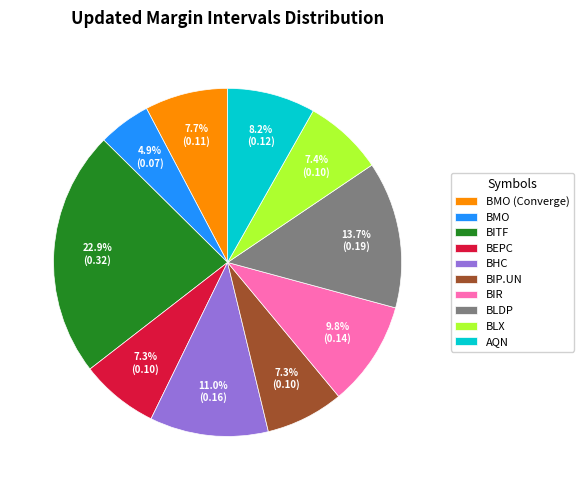

To the nearest percent, what is the difference between the largest and smallest slice percentages?

18%